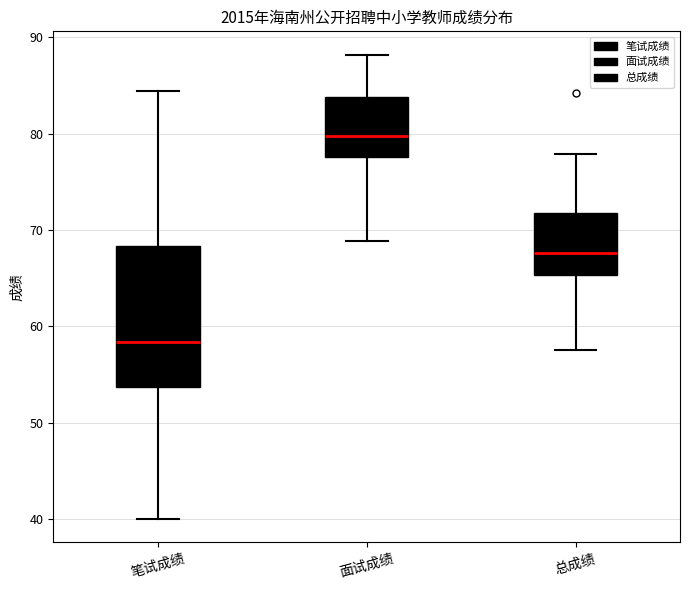

Which box has the highest median line?

面试成绩